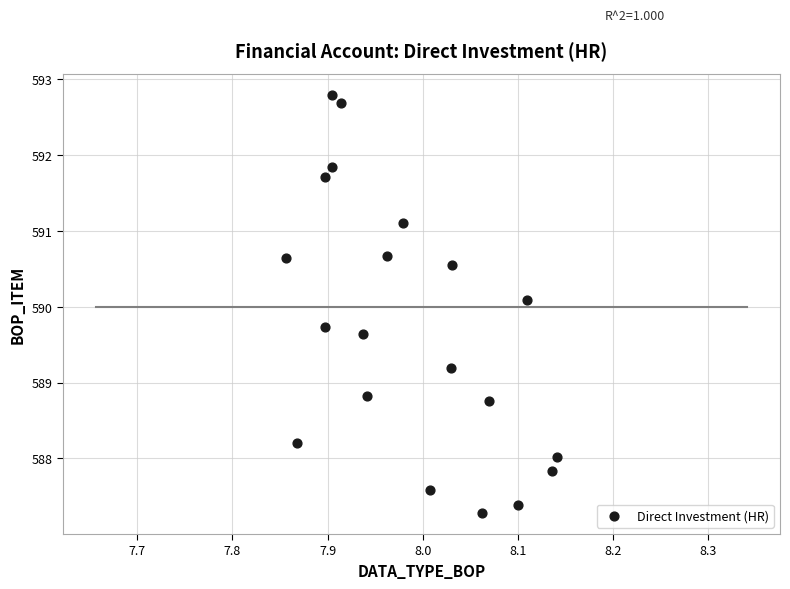

What Y value in the scatter plot is closest to 590?

590.1